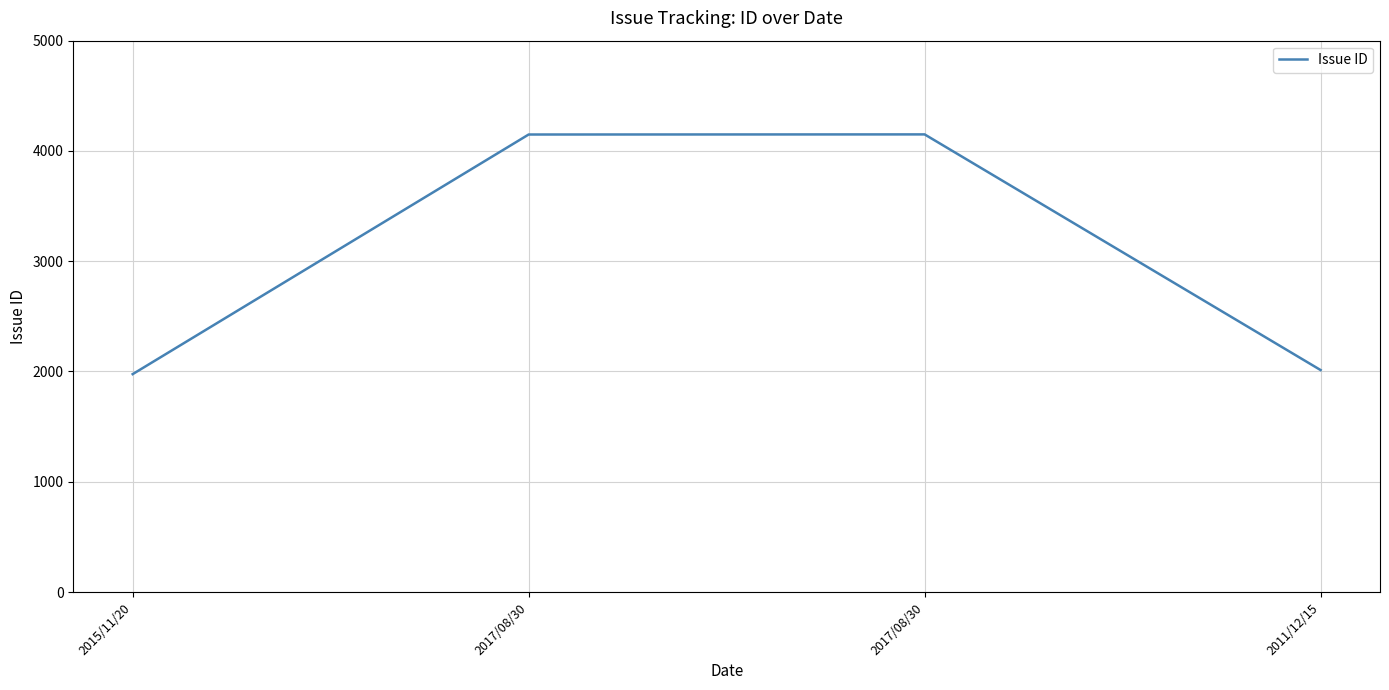

What is the label of the 2nd point from the right?

2017/08/30